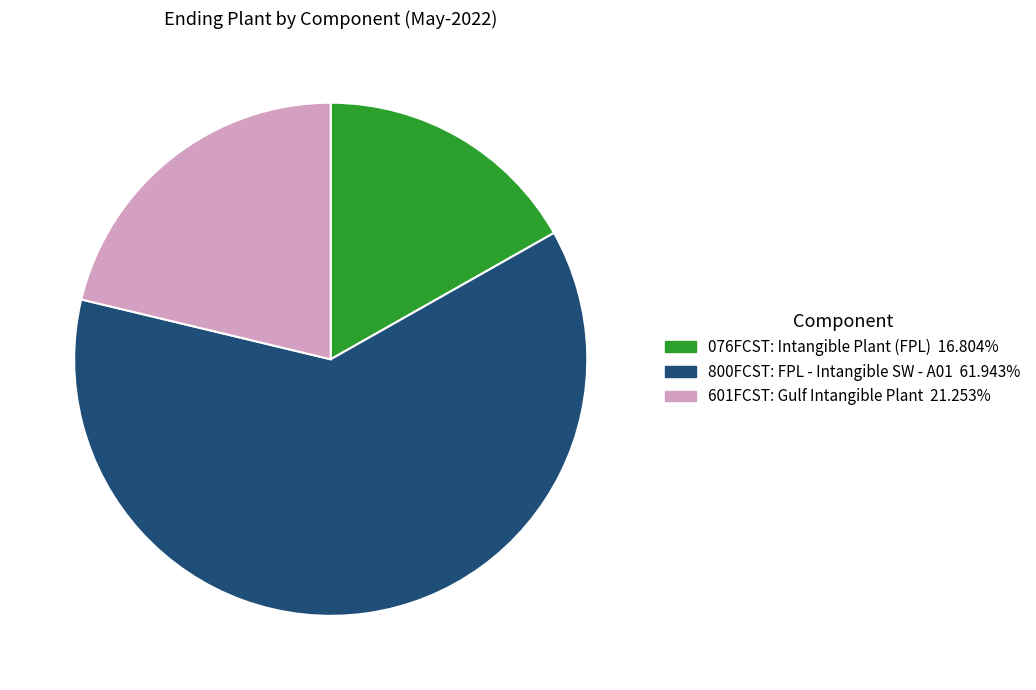

Which category has the biggest portion of the pie?

800FCST: FPL - Intangible SW - A01